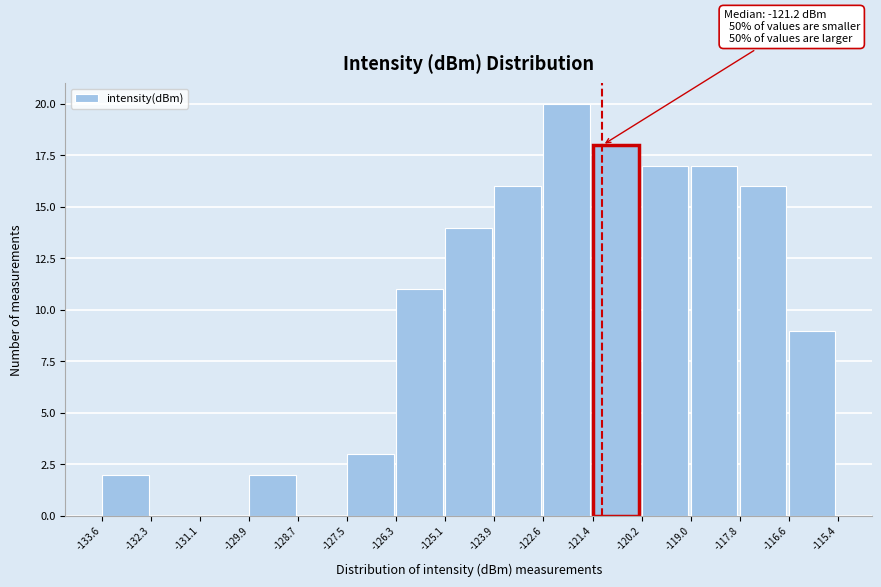

Which range on the x-axis has the tallest bar?

-122.6 to -121.4